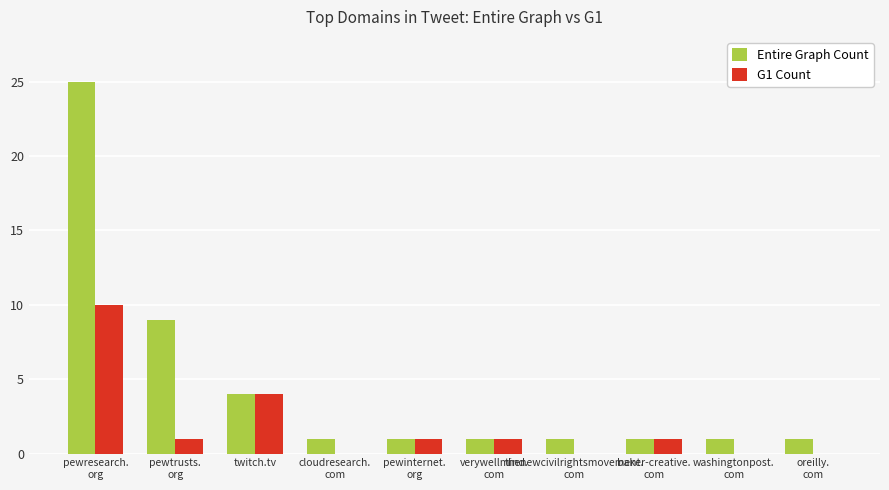

Is it true that G1 Count equals 1 at pewinternet.
org?

True